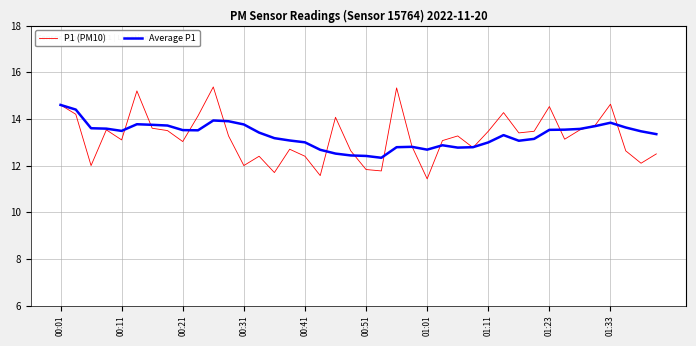

What is the maximum value for Average P1?

14.6